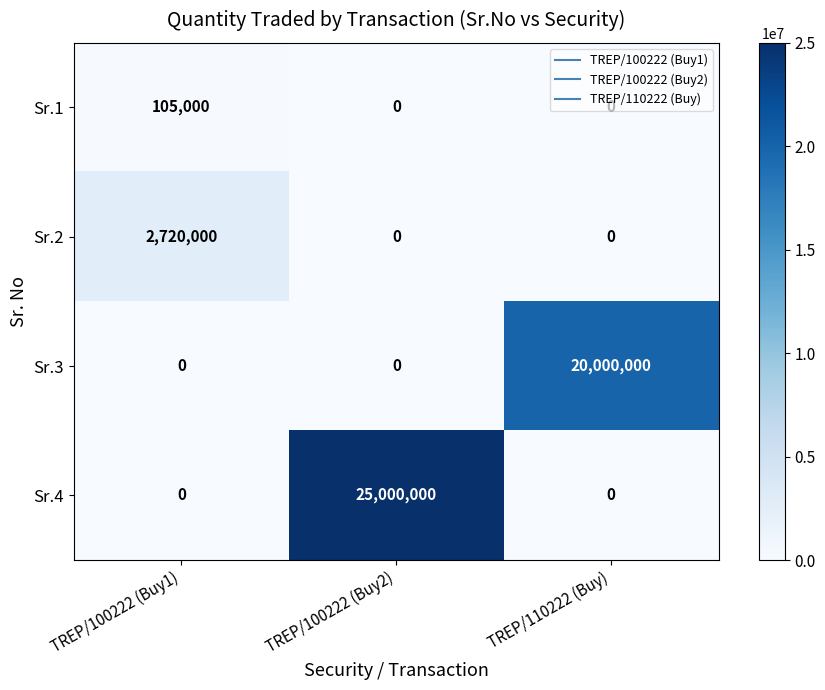

The value of Sr.2 at TREP/110222 (Buy) is 0. True or false?

True